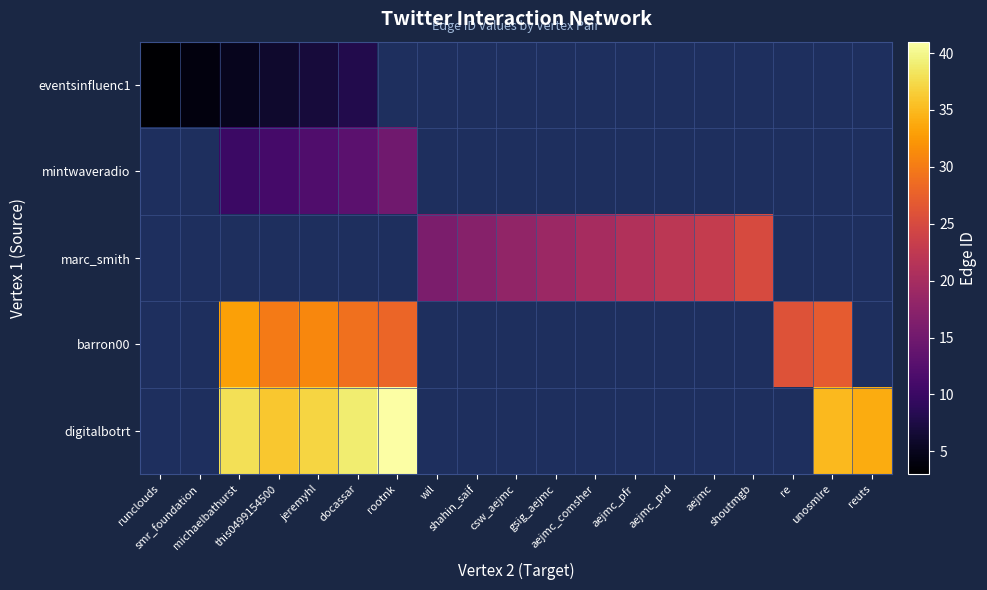

At aejmc_comsher, list the series in order from largest to smallest.

eventsinfluenc1, mintwaveradio, marc_smith, barron00, digitalbotrt